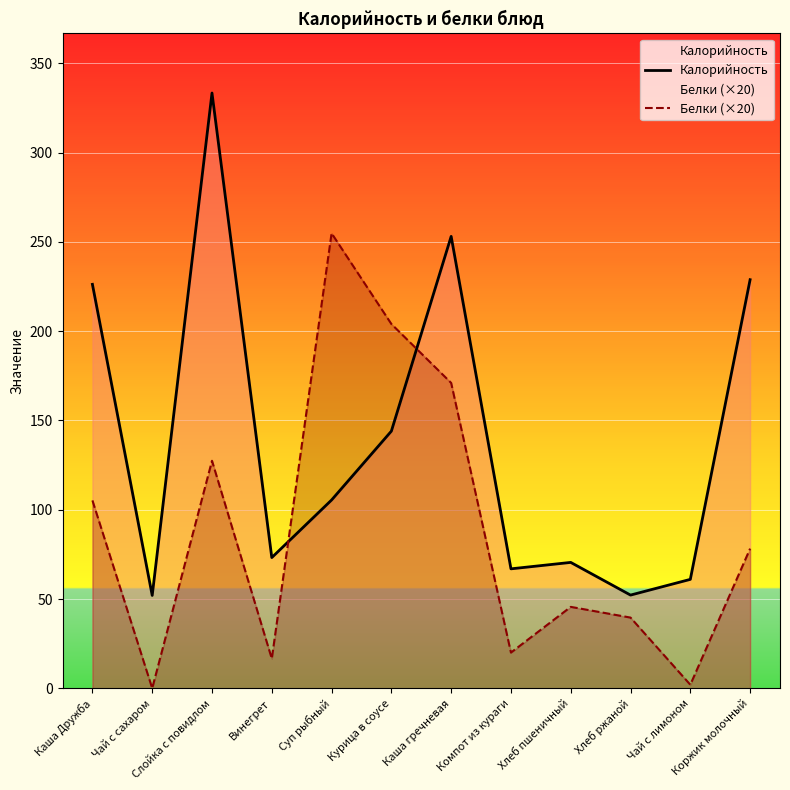

Reading left to right, transcribe all the data shown in this chart.

Калорийность: 226.2	52.0	333.3	73.2	105.4	144.0	253.1	66.9	70.5	52.2	61.0	228.8
Белки (×20): 105.2	0.0	127.4	16.6	254.8	204.0	171.0	20.0	45.6	39.6	2.0	78.2